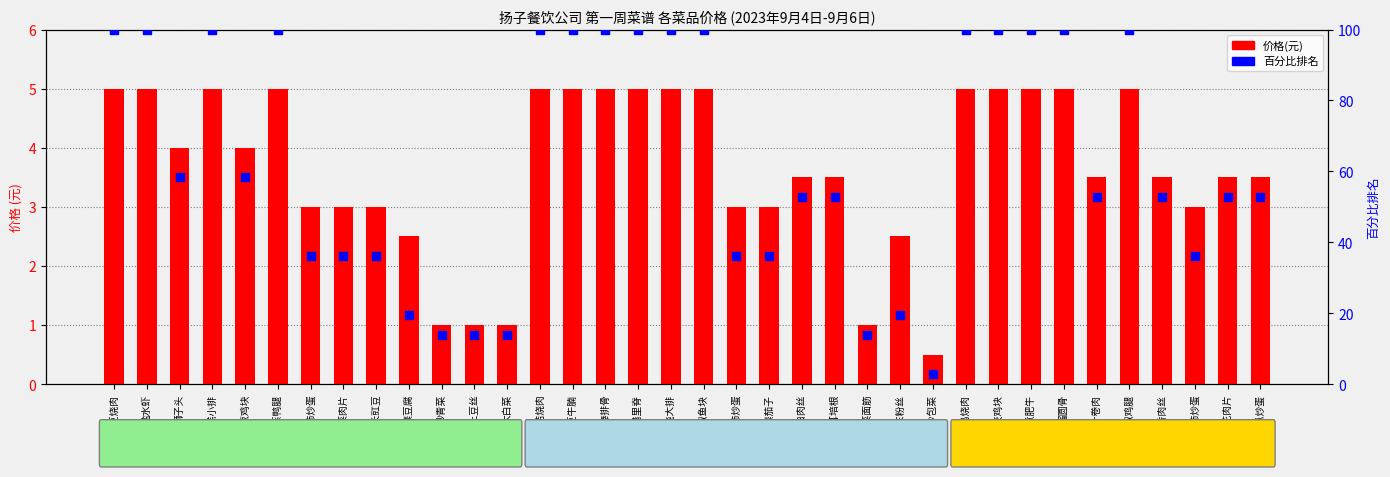

Which series has the largest total across all categories?

百分比排名